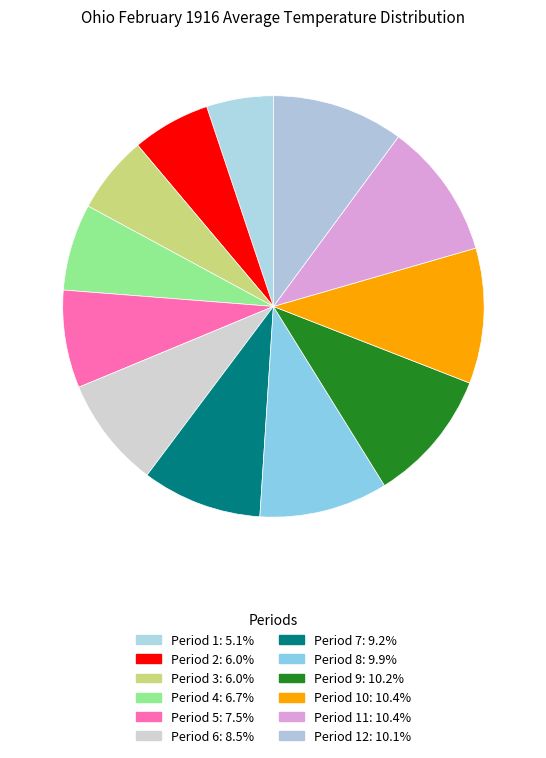

How many segments does this pie chart have?

12